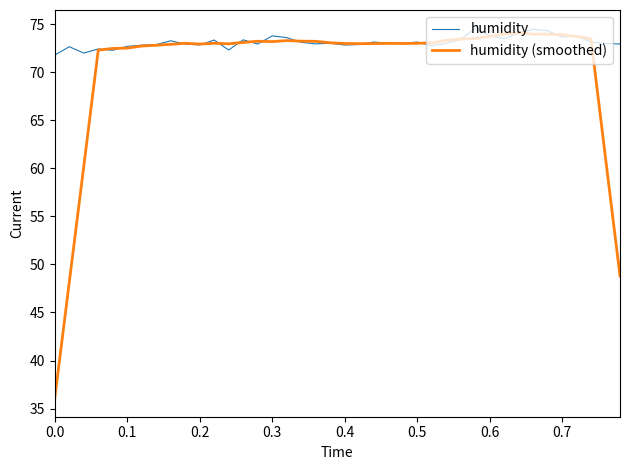

Which series has the largest total across all categories?

humidity